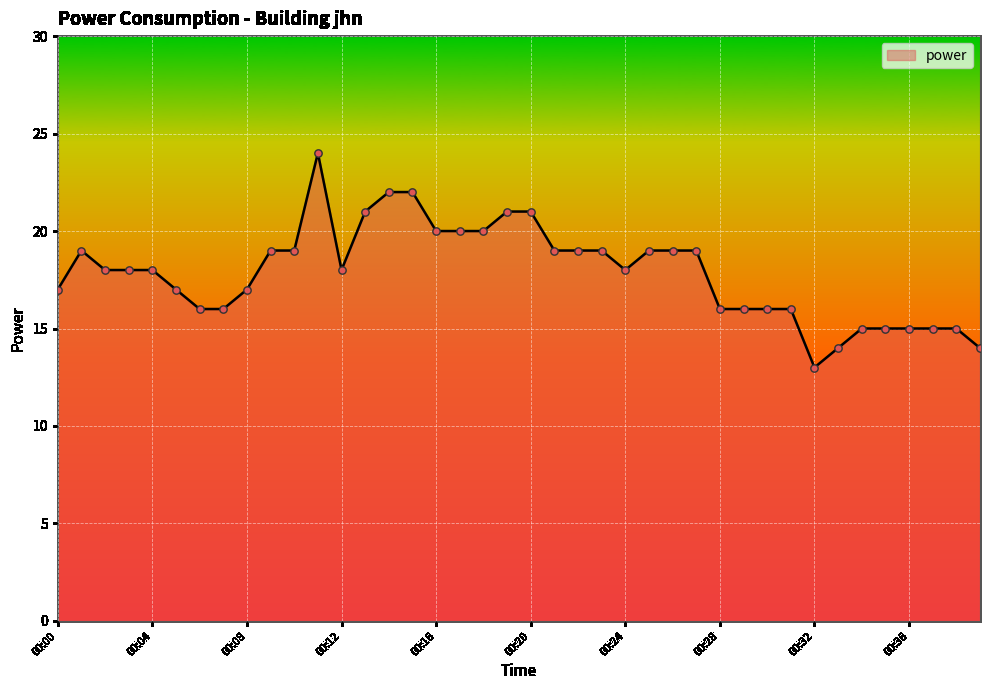

What is the minimum value shown in the chart?

13